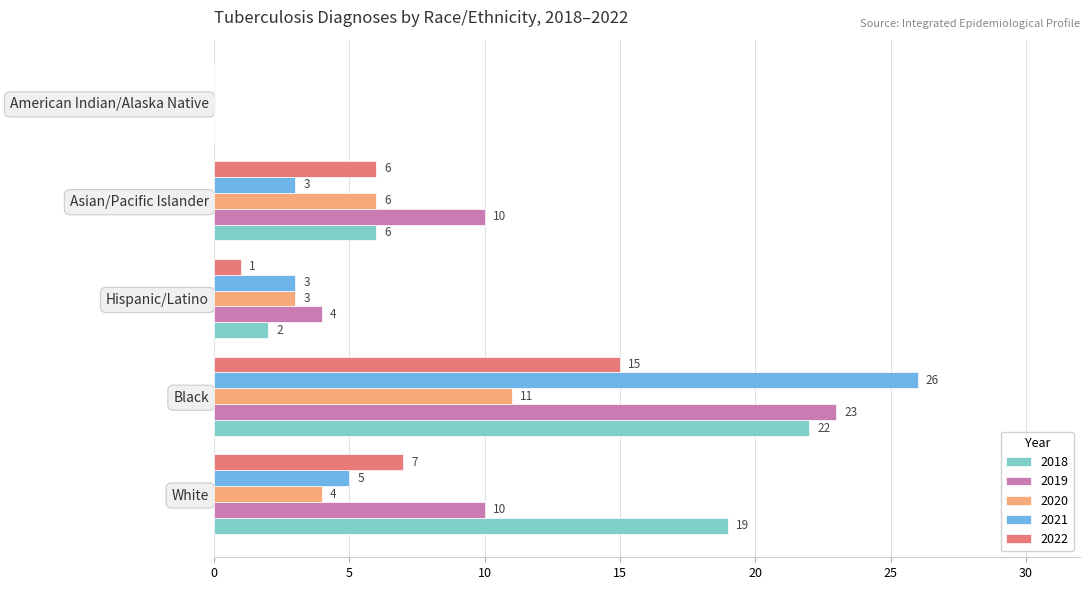

What is the approximate value of 2022 at Black, to the nearest 5?

15